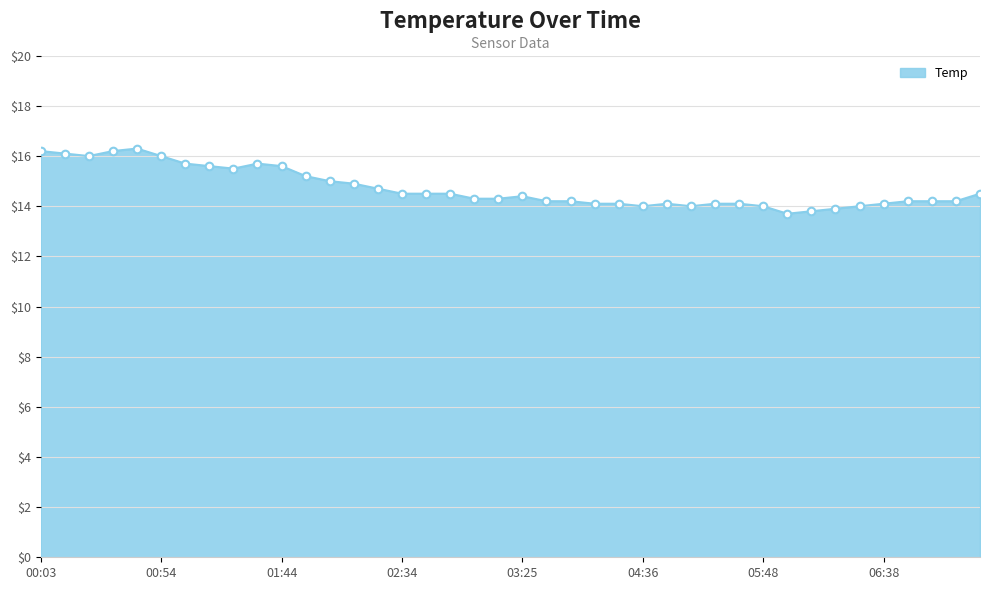

What is the maximum value shown in the chart?

16.3